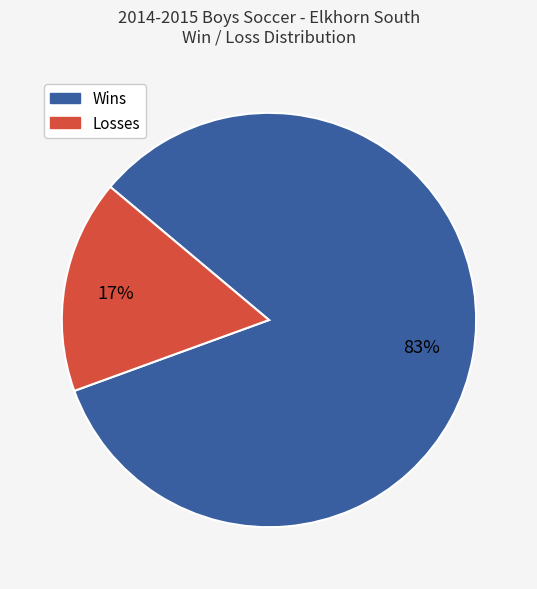

Does any single category account for the majority?

Yes